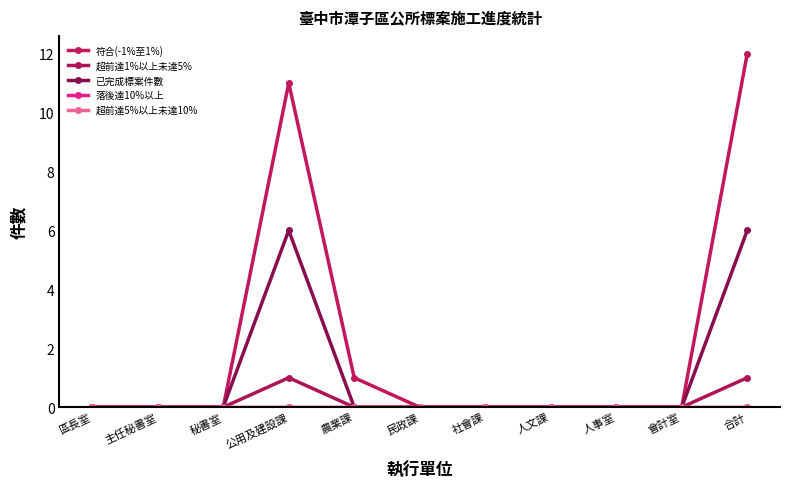

True or false: 超前達5%以上未達10% and 符合(-1%至1%) intersect in this chart.

False